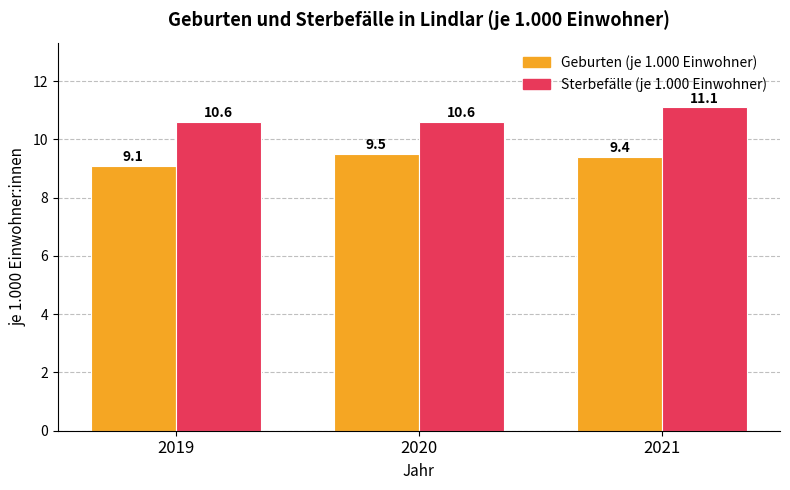

What value does the Sterbefälle (je 1.000 Einwohner) series have at 2020?

10.6